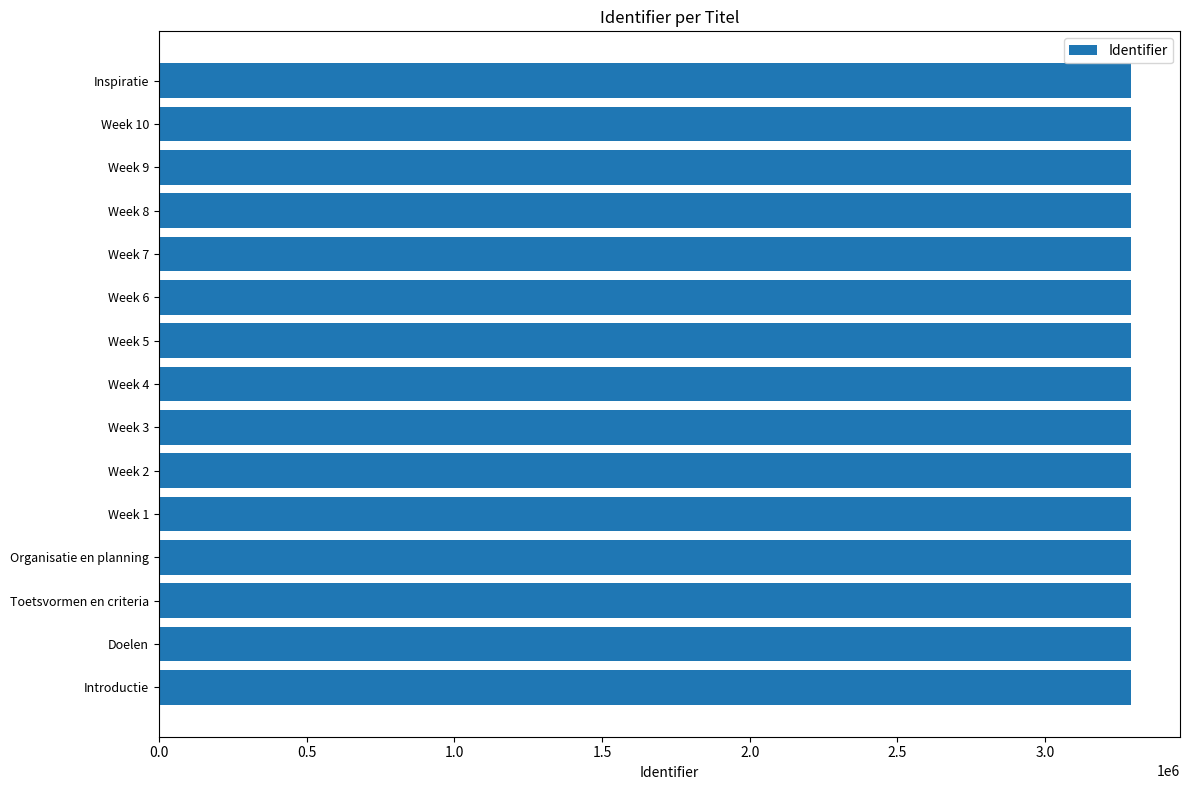

The value at Week 1 is 3291778. True or false?

True